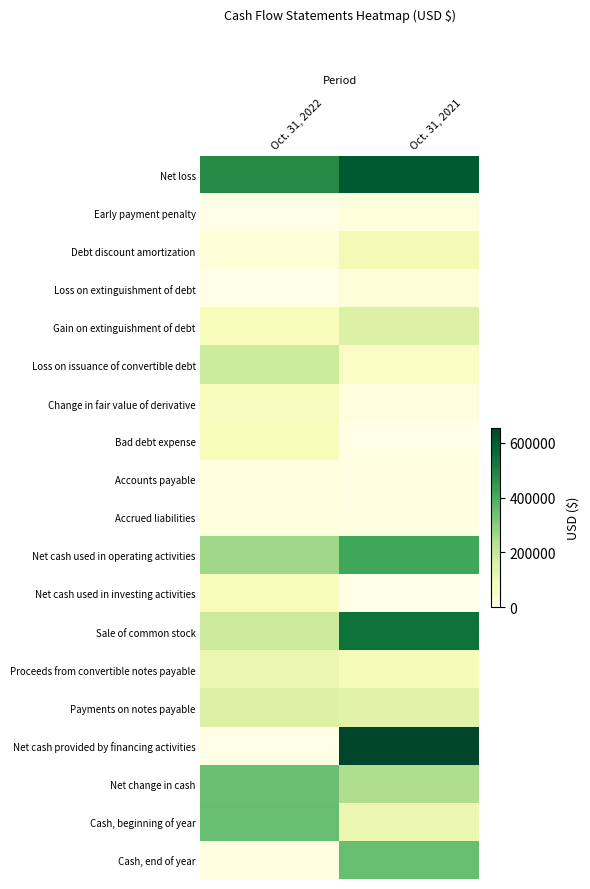

List the series in order of their peak value, lowest first.

Early payment penalty, Accrued liabilities, Accounts payable, Loss on extinguishment of debt, Change in fair value of derivative, Bad debt expense, Net cash used in investing activities, Debt discount amortization, Proceeds from convertible notes payable, Gain on extinguishment of debt, Payments on notes payable, Loss on issuance of convertible debt, Net change in cash, Cash, beginning of year, Cash, end of year, Net cash used in operating activities, Sale of common stock, Net loss, Net cash provided by financing activities